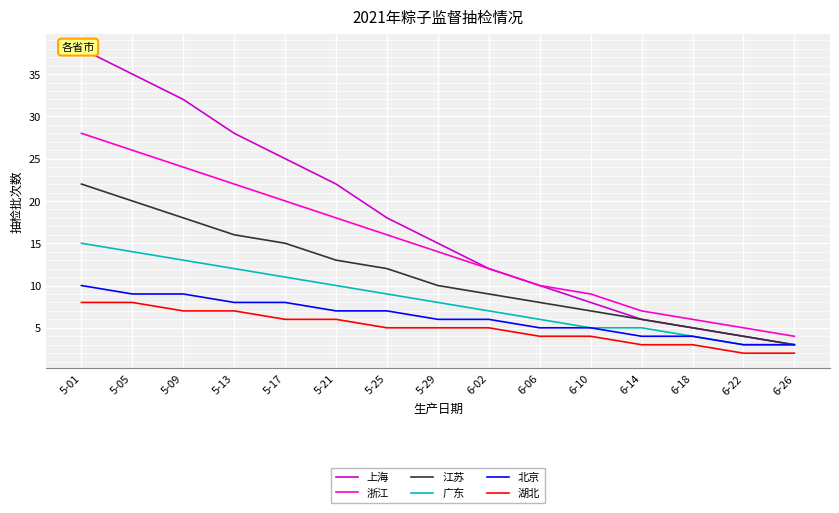

What is the label of the 14th point from the left?

6-22